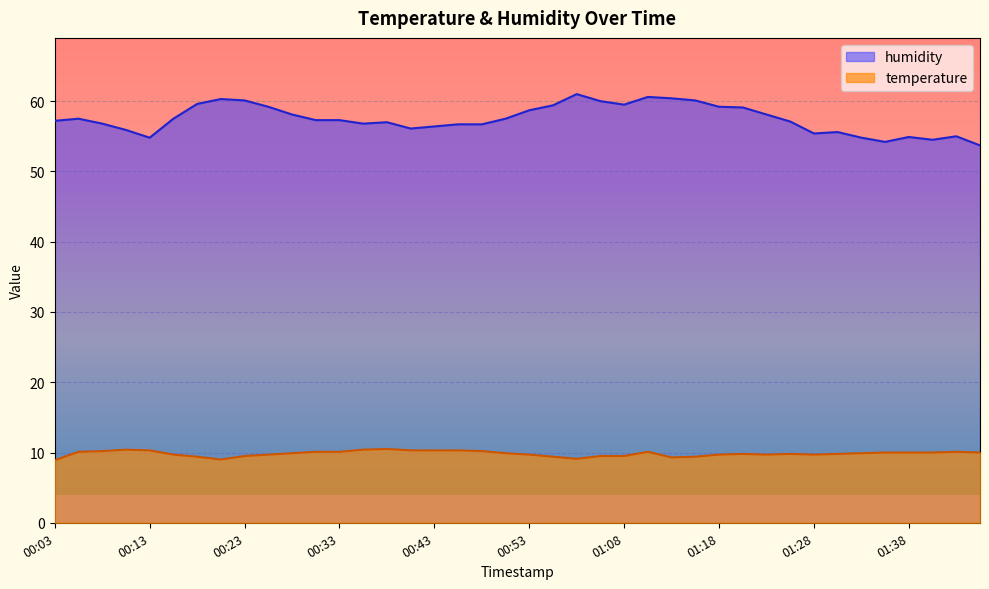

True or false: humidity and temperature intersect in this chart.

False